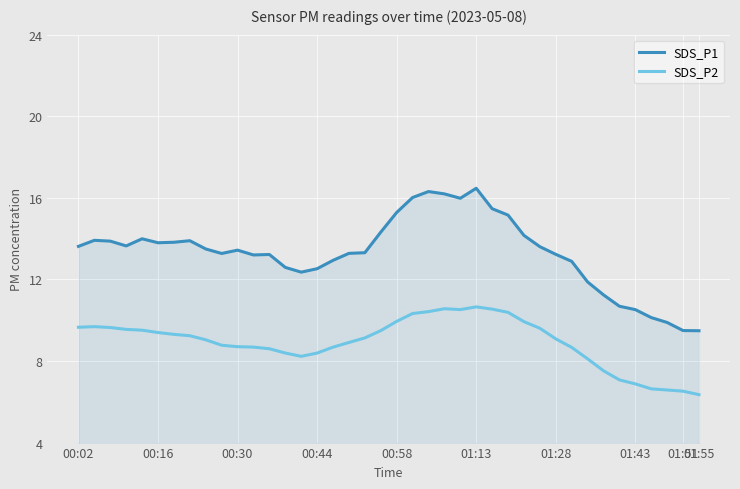

Which series has the largest total across all categories?

SDS_P1